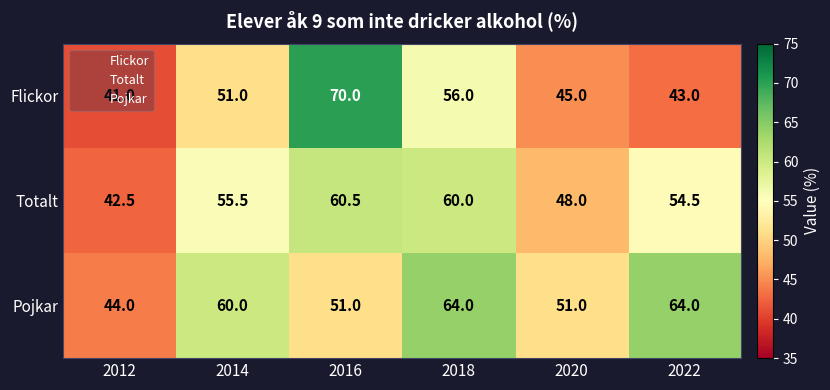

Which series changed the most between 2016 and 2022?

Flickor